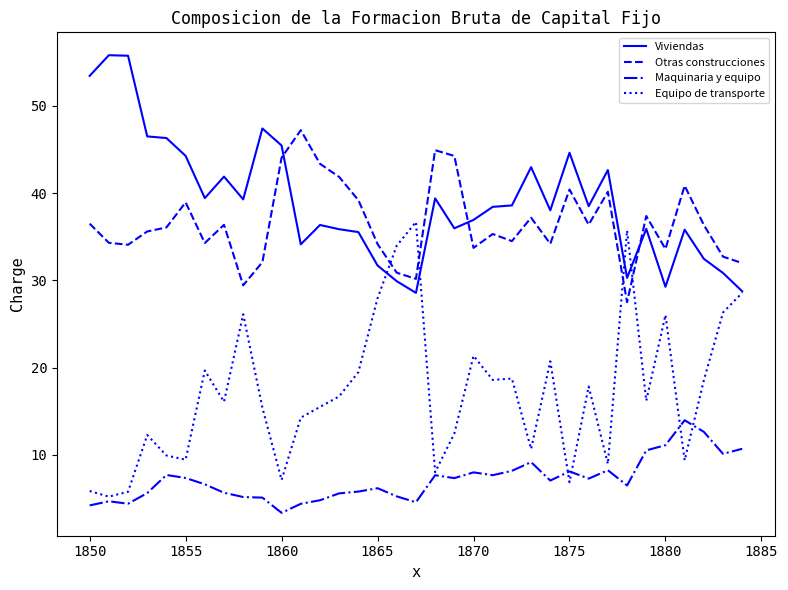

Which series has the largest range (max minus min)?

Equipo de transporte